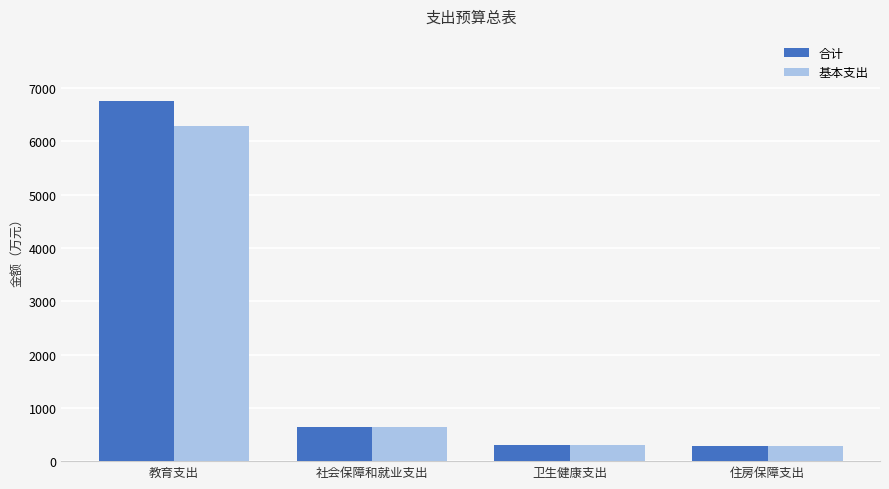

At which category is the sum across all series the highest?

教育支出